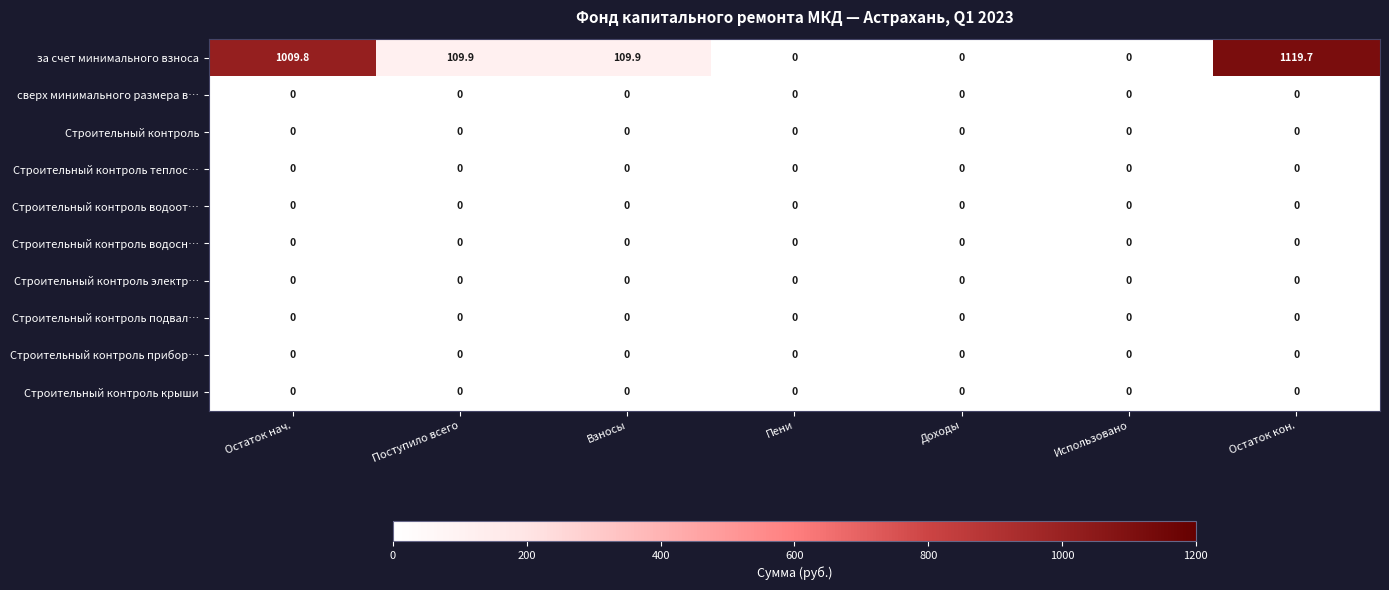

Is it true that за счет минимального взноса equals 109.9 at Взносы?

True